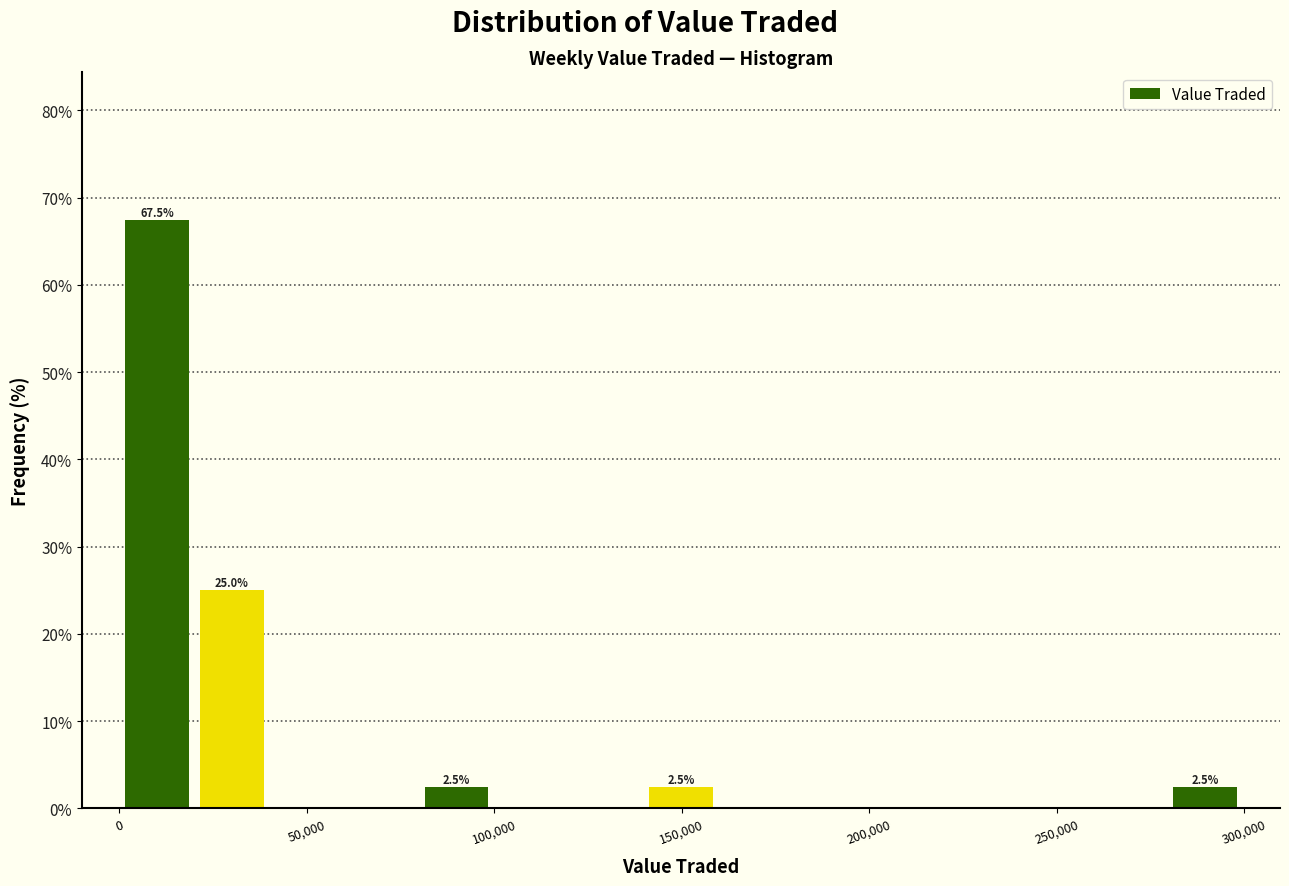

Read against the x-axis, roughly where is the centre of the tallest bar?

10000